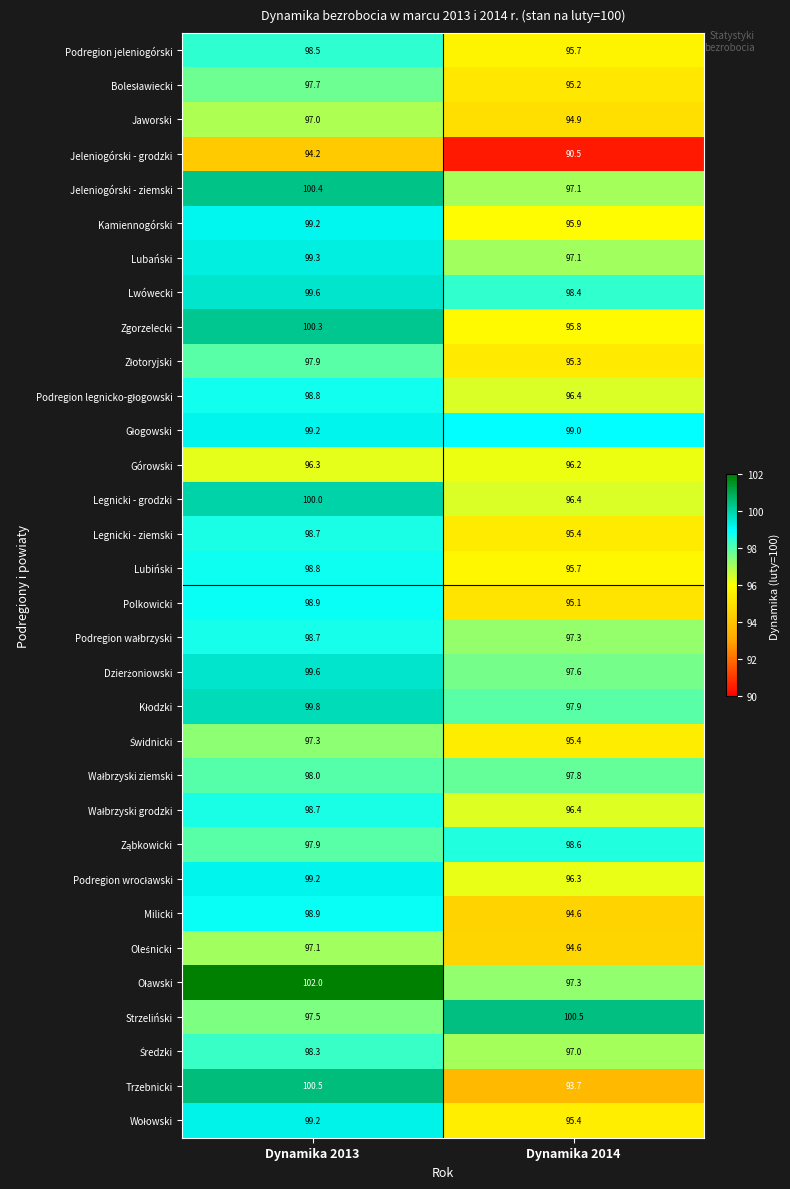

What is the difference between the maximum and minimum values in the Lubiński series?

3.1